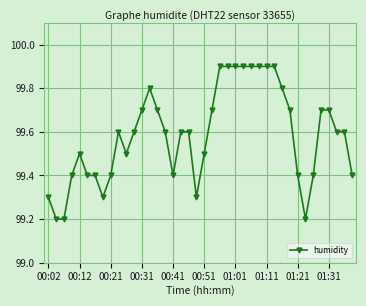

What is the average value?

99.6